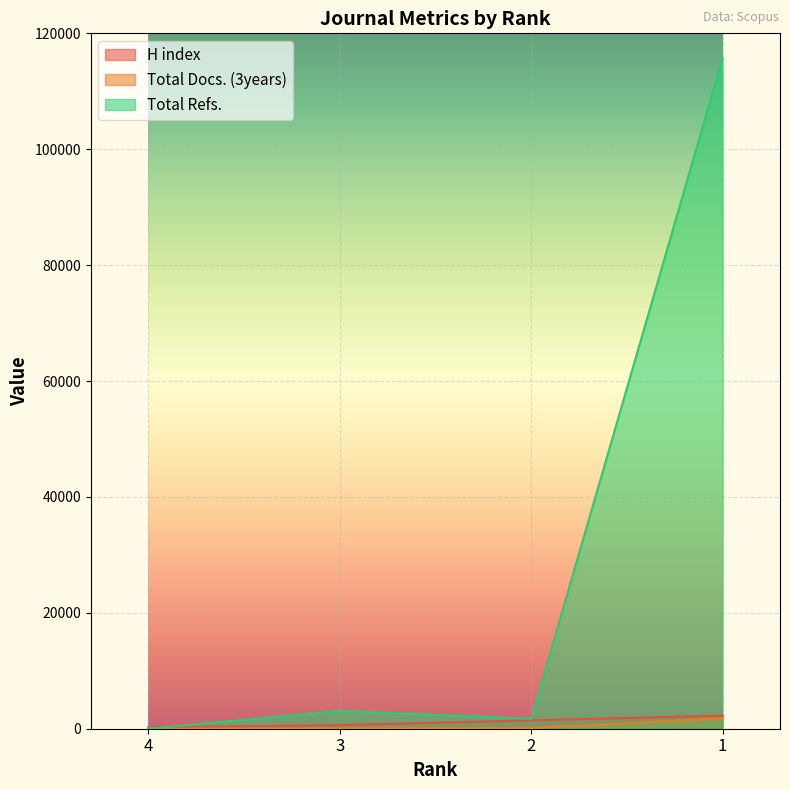

Which series changed the most between 4 and 1?

Total Refs.